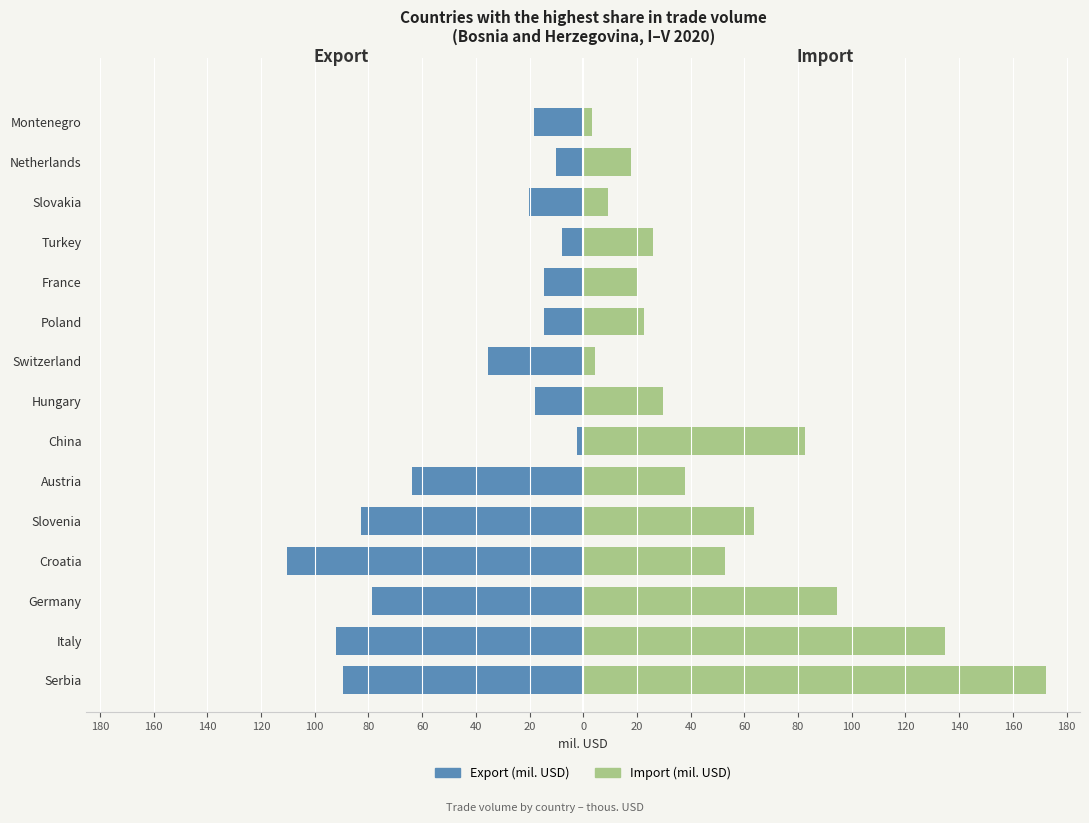

What is the difference between the second highest and minimum values in the Import (mil. USD) series?

131.3